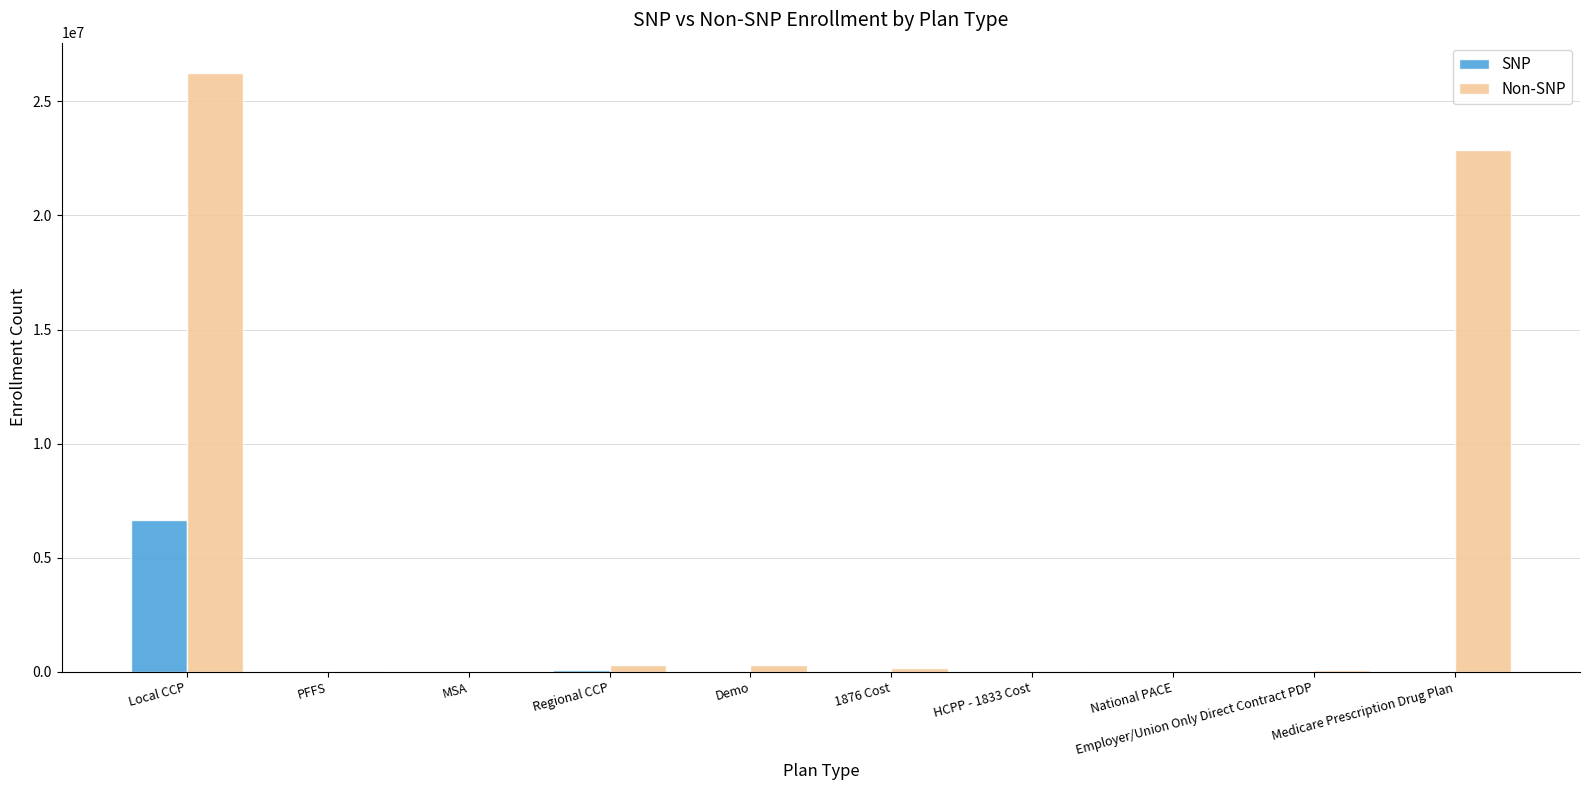

Are the bars grouped side by side (vs. stacked)?

Yes